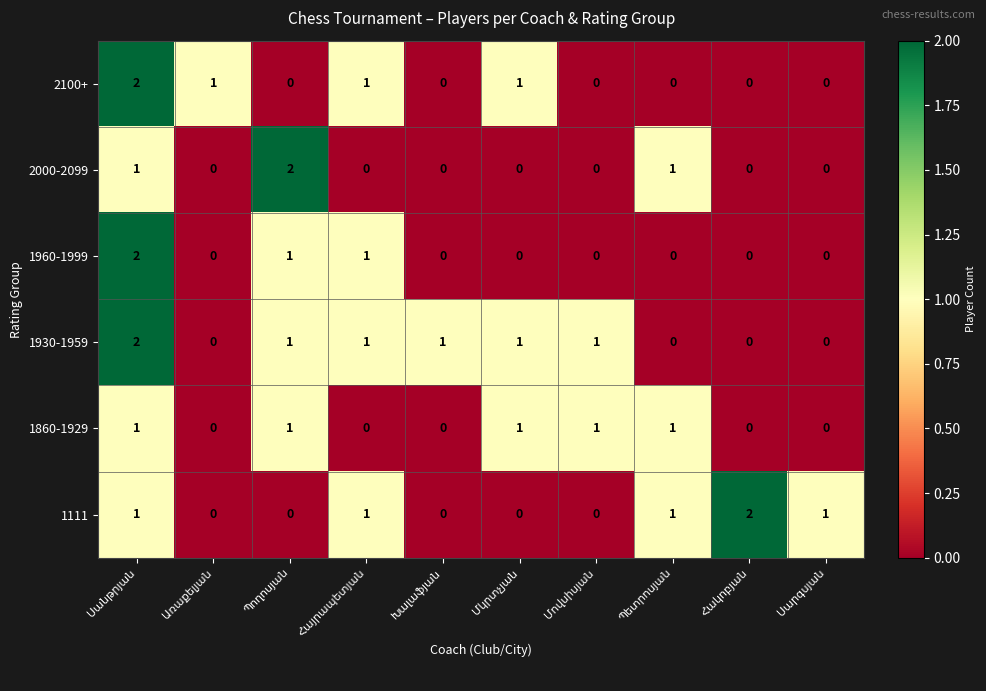

Which series has the largest total across all categories?

1930-1959